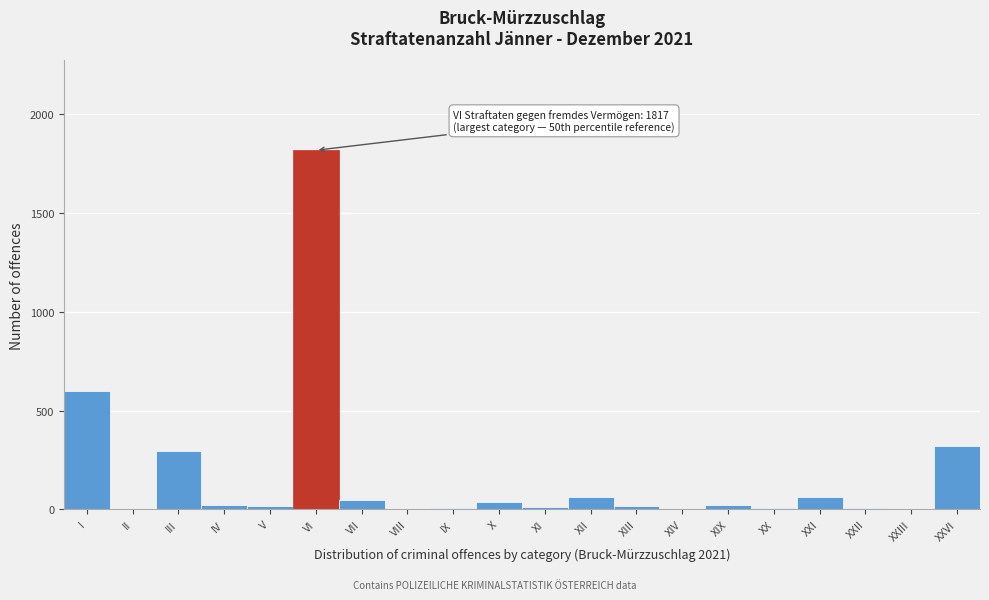

What is the maximum value shown in the chart?

1817